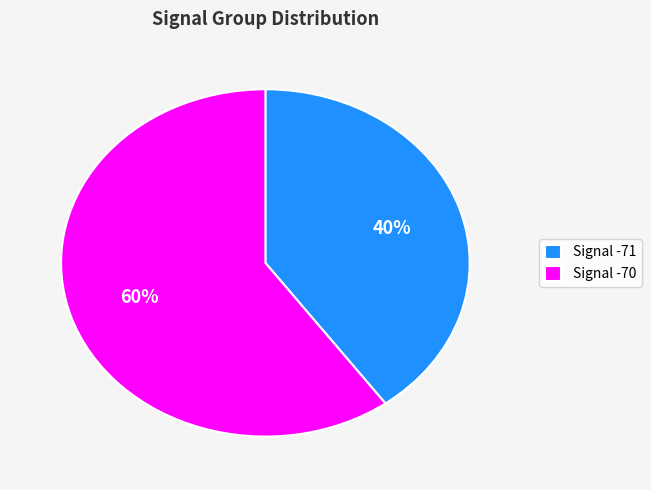

Rank the categories by value from lowest to highest.

Signal -71, Signal -70